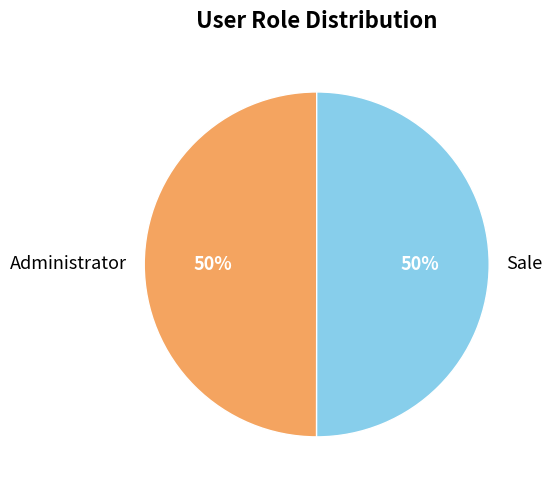

What percentage is the Sale slice, to the nearest percent?

50%